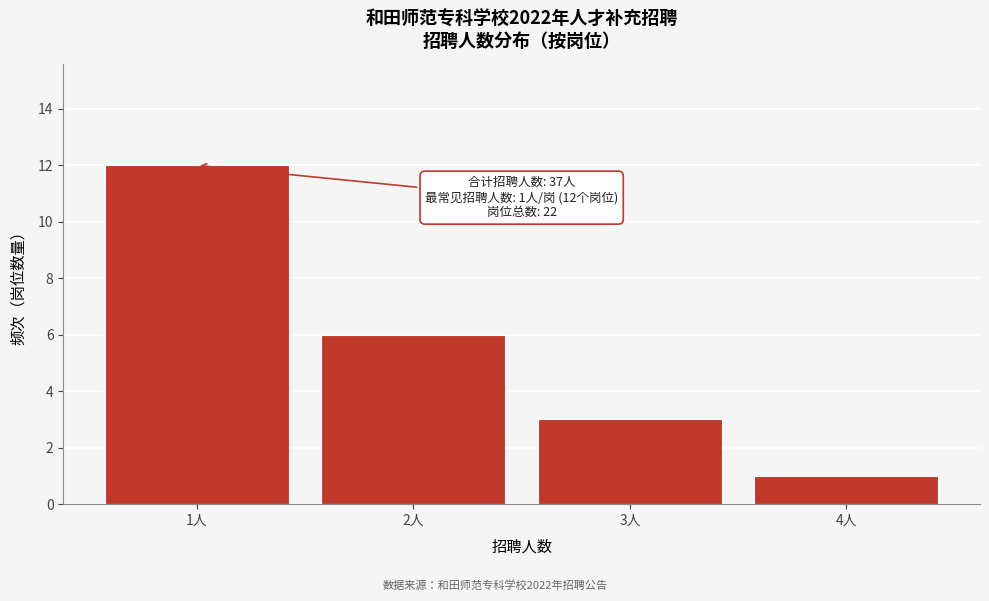

Over which range of the x-axis is the bar tallest?

0.5 to 1.5